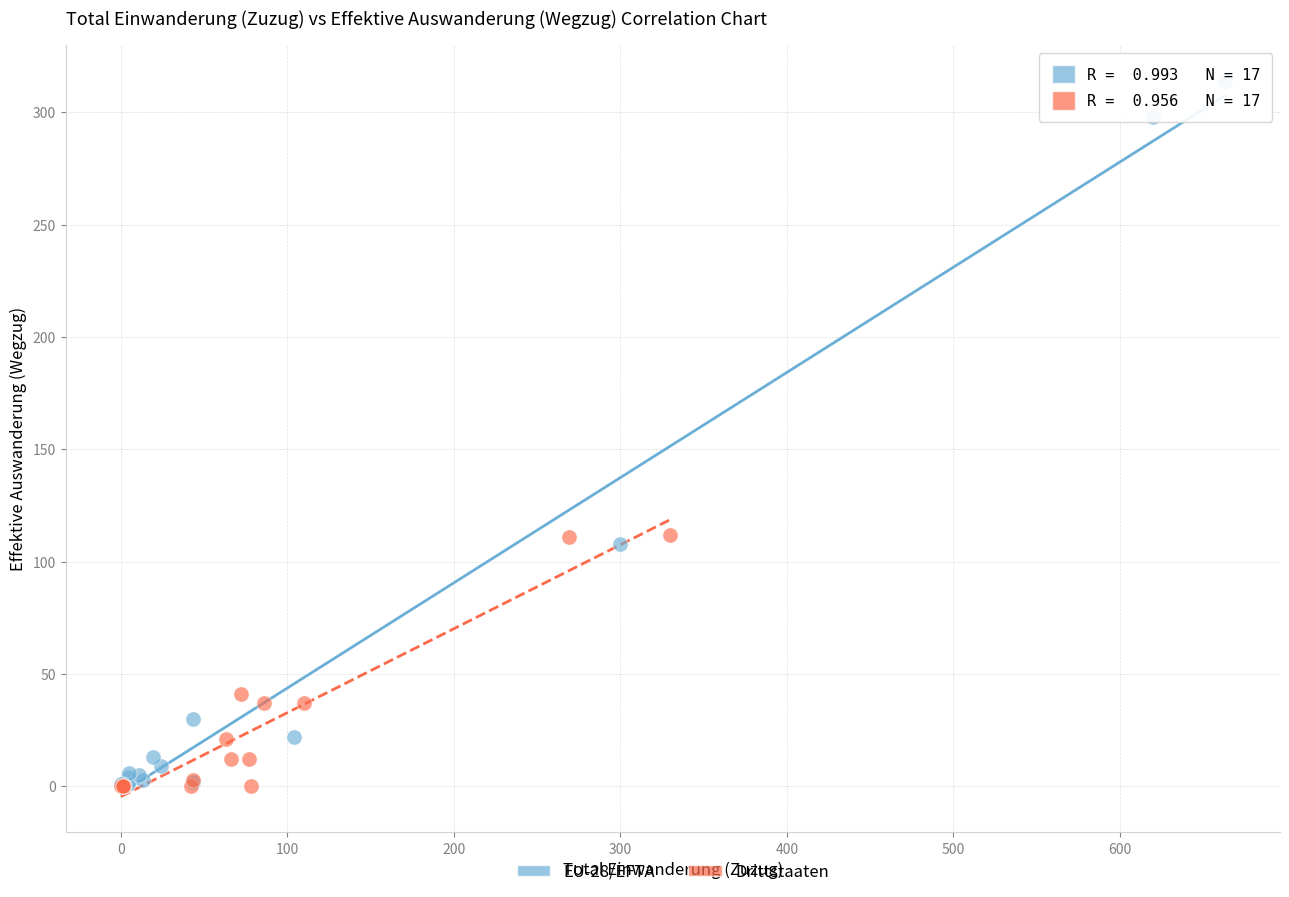

Which series has the largest Y range (max minus min)?

EU-28/EFTA